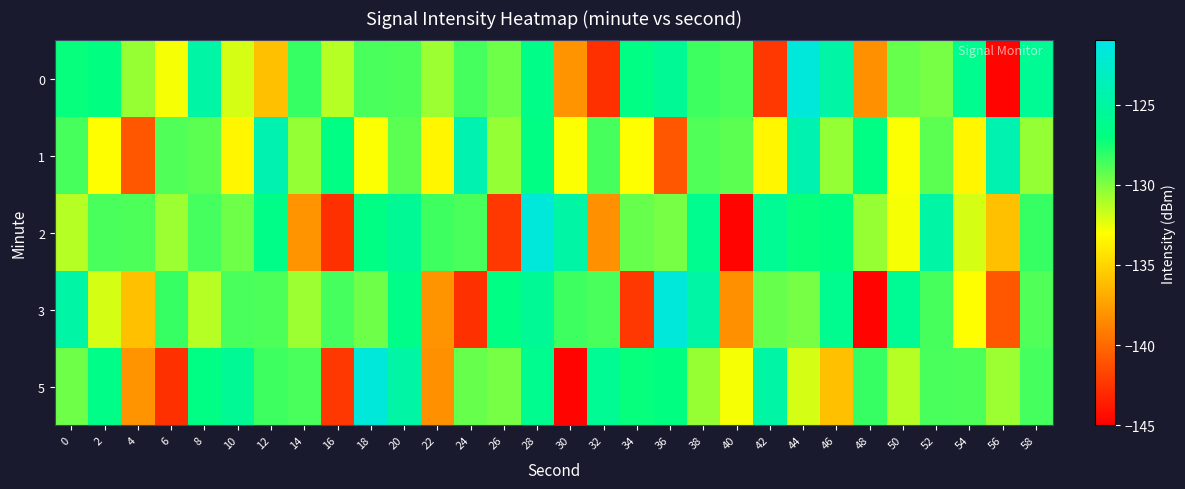

Which has a higher value, 24 or 16?

24